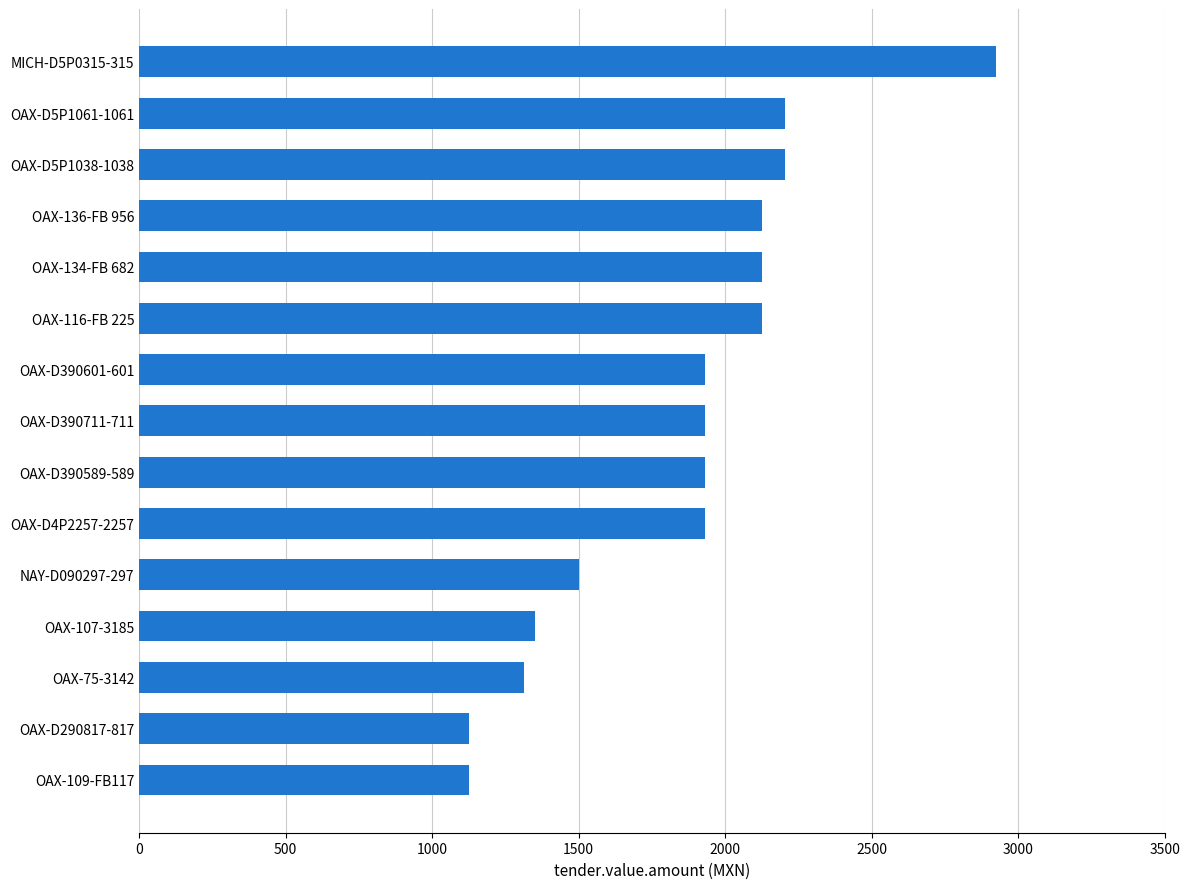

Which category has the highest value across all series?

MICH-D5P0315-315